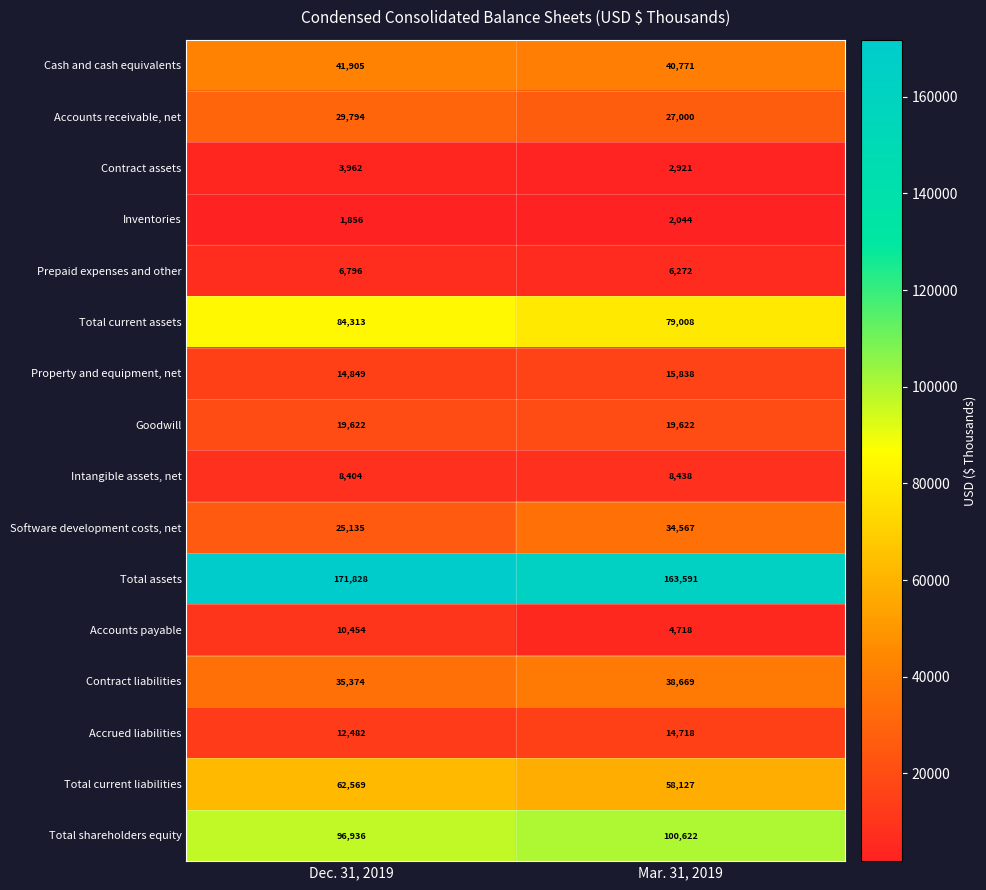

What is the average value of the Accrued liabilities series?

13600